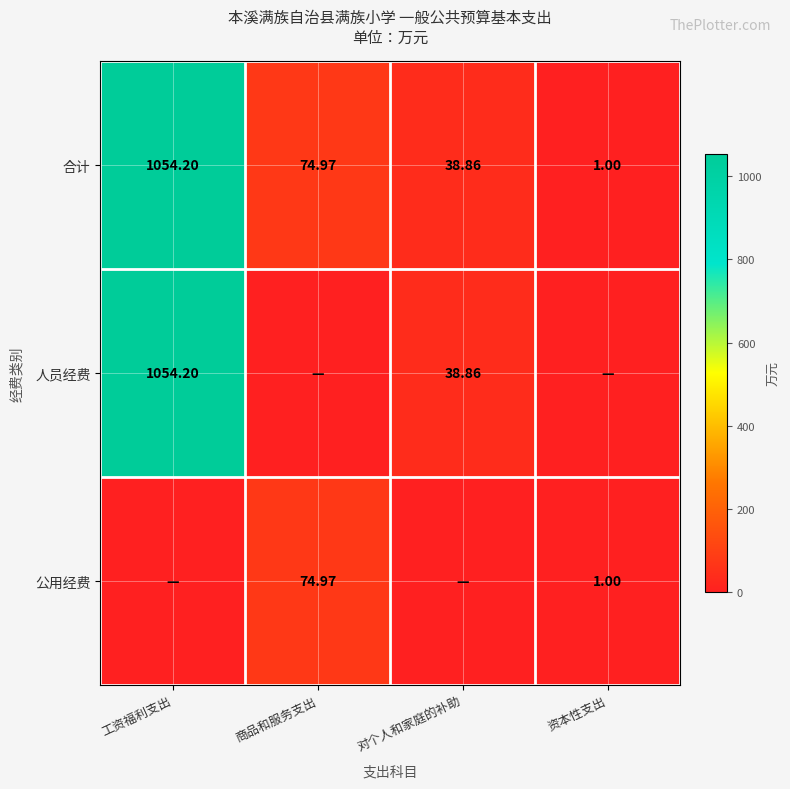

Which has a higher value, 资本性支出 or 工资福利支出?

工资福利支出